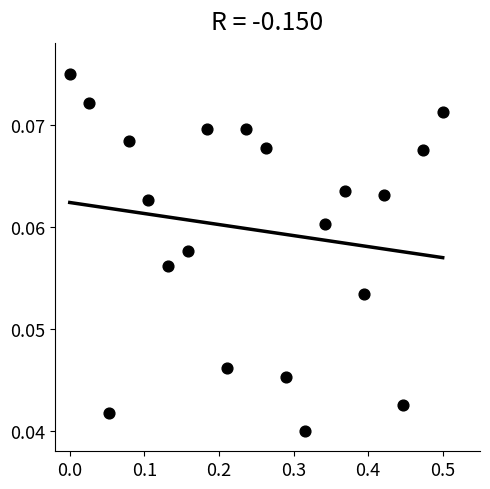

What is the range of X values (max minus min)?

0.5